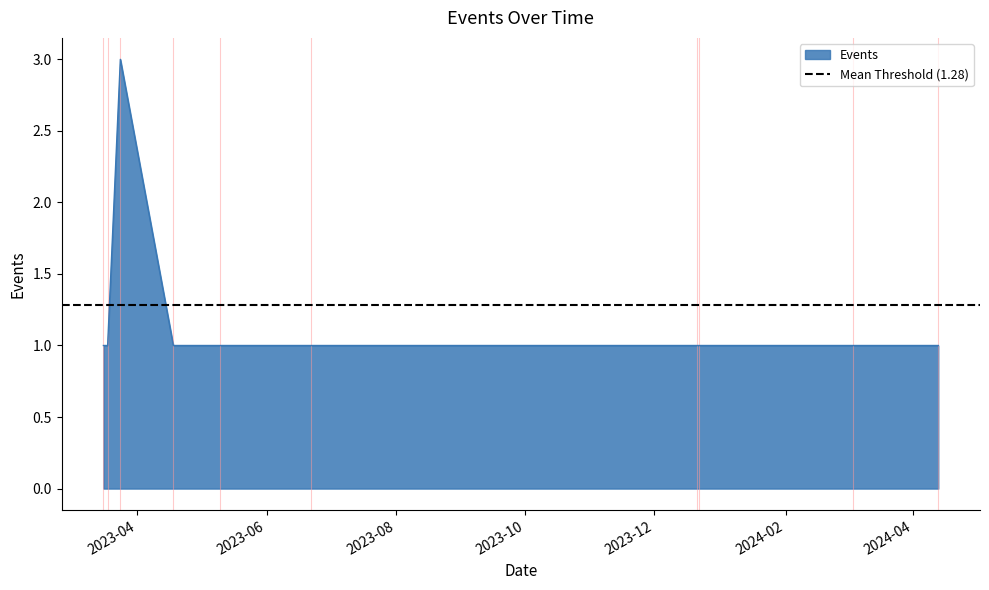

What is the label of the 6th point from the right?

2023-12